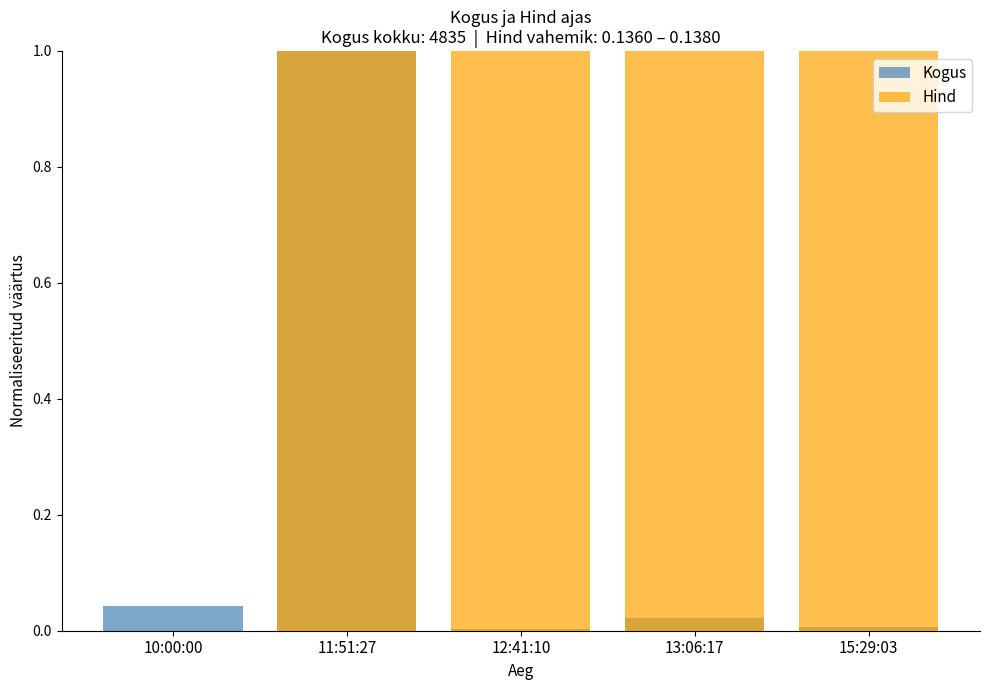

Which category has the highest value in the Hind series?

11:51:27